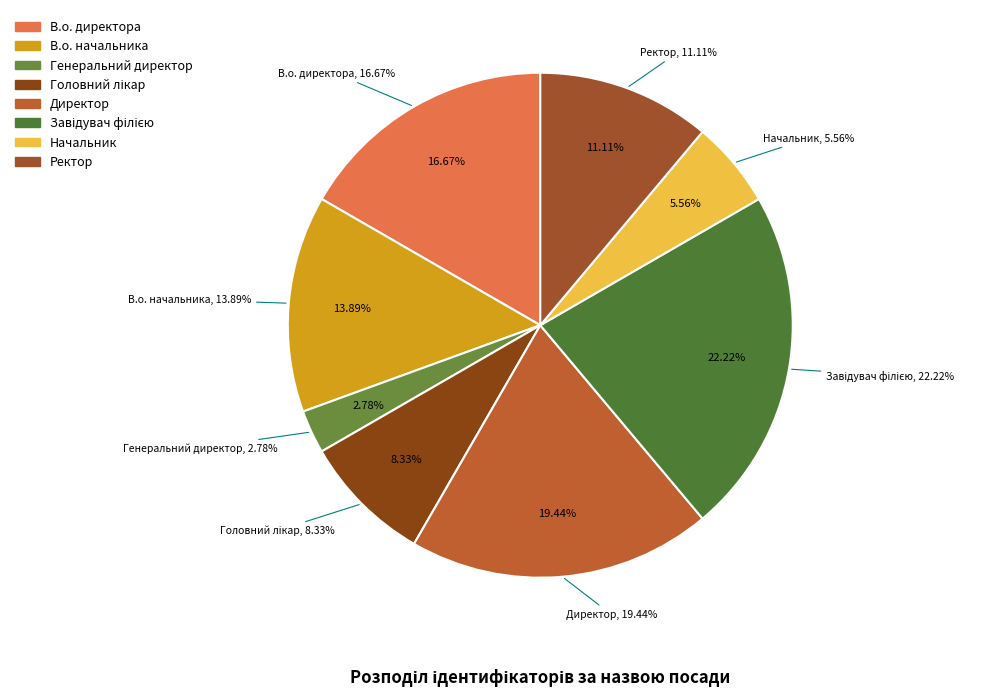

Is Начальник the majority of the pie?

No